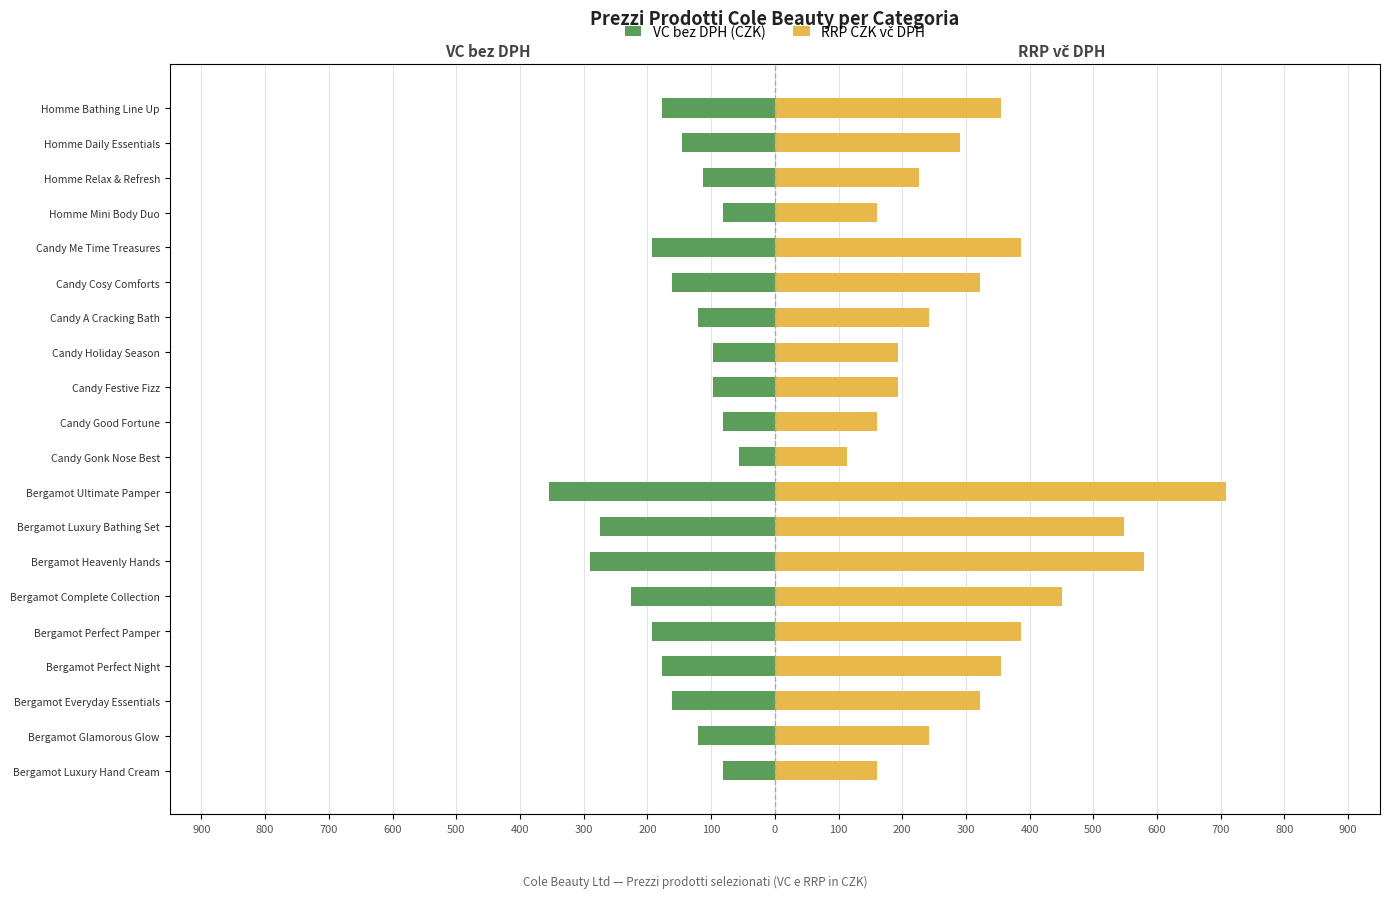

What is the approximate value of VC bez DPH (CZK) at Bergamot Heavenly Hands?

-290.2